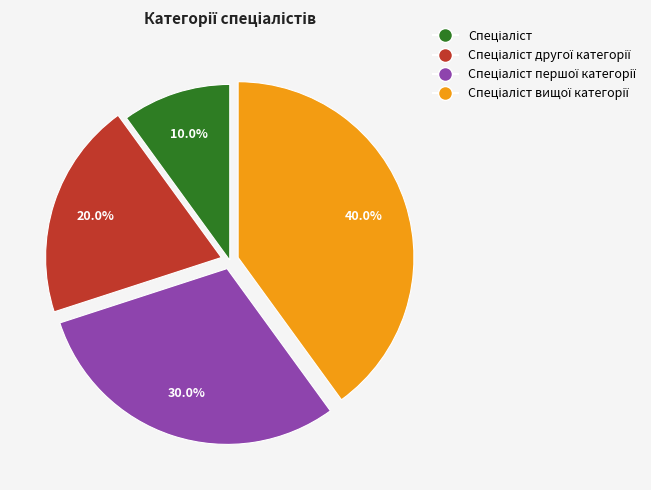

How many slices are in this pie chart?

4